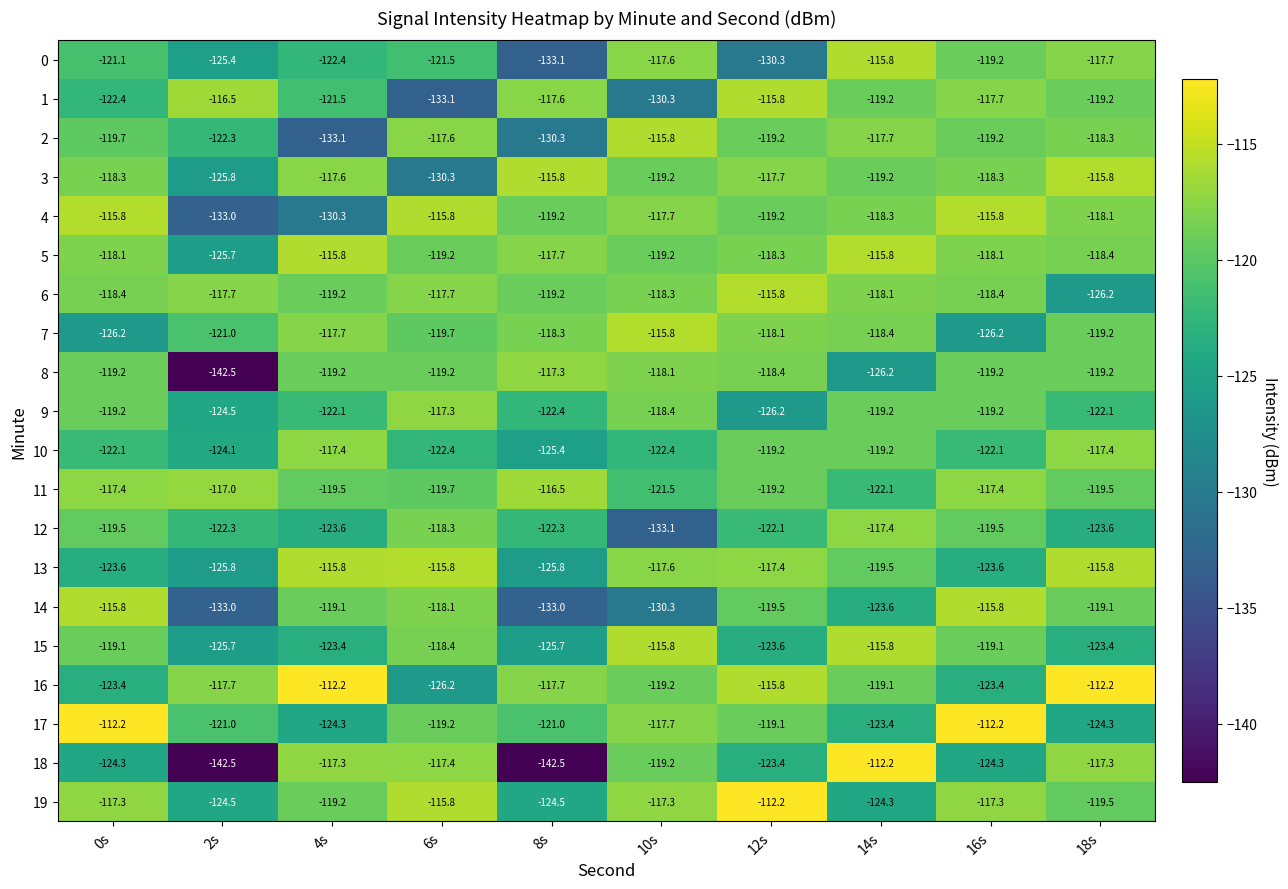

At which category is the sum across all series the highest?

14s